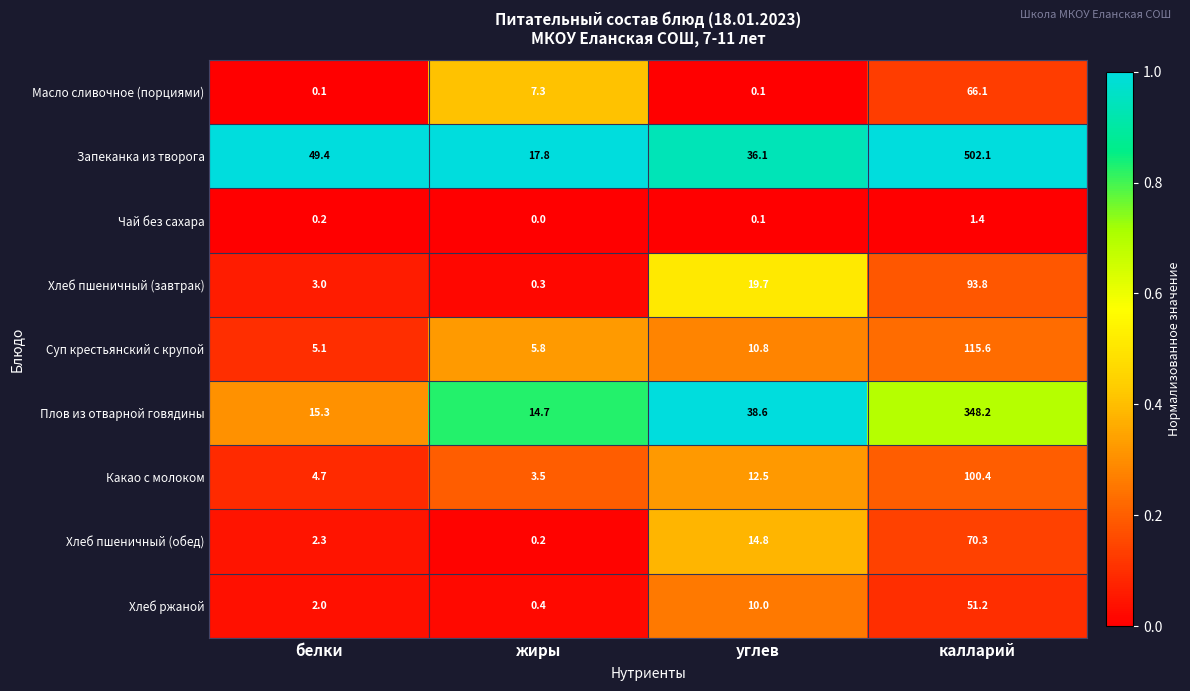

Is it true that Хлеб пшеничный (обед) equals 0.8 at белки?

False